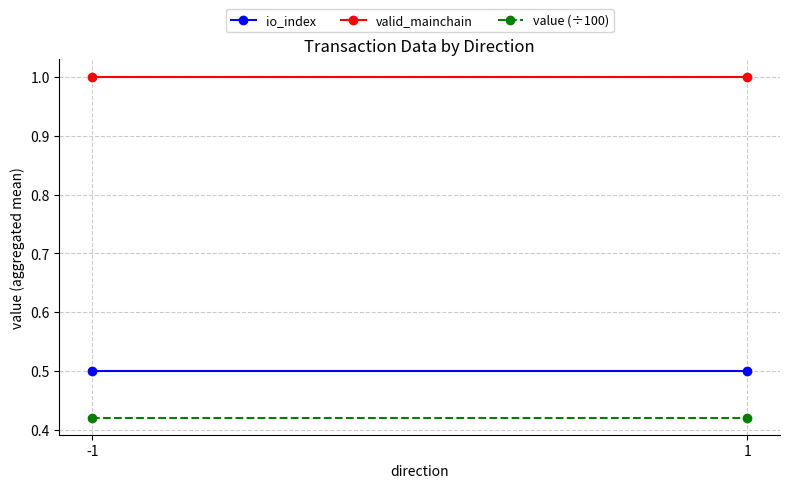

Reading right to left, extract all data points from this chart.

io_index: 1=0.5	-1=0.5
valid_mainchain: 1=1.0	-1=1.0
value (÷100): 1=0.4	-1=0.4